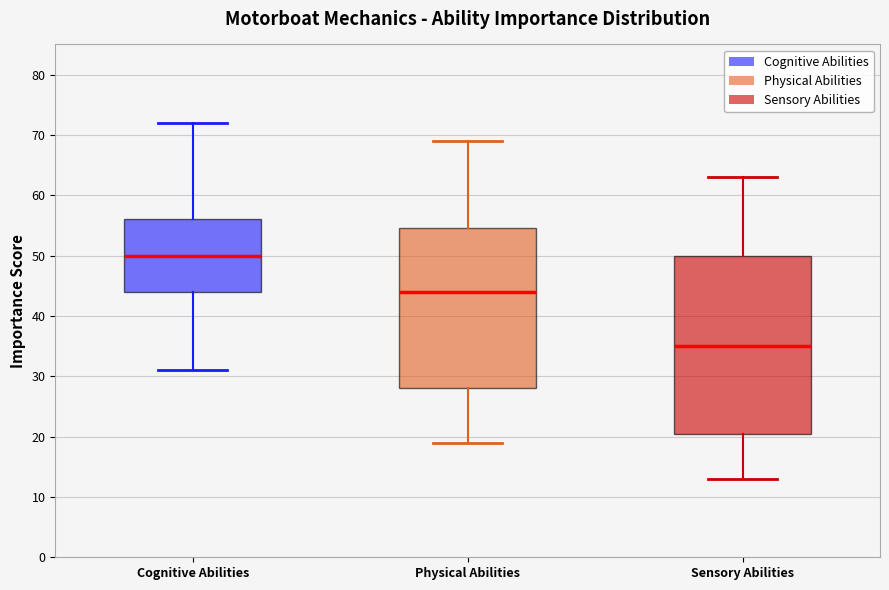

Where does the upper whisker of the box for Sensory Abilities end on the y-axis? The values are not printed on the chart, so give them approximately, as read against the axis.

63